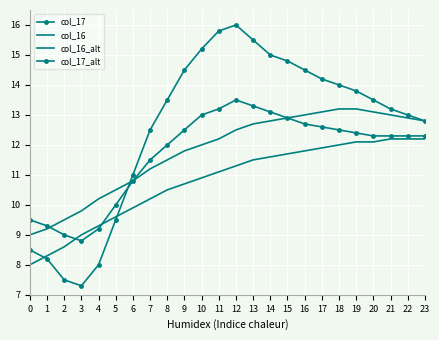

Reading left to right, extract all data points from this chart.

col_17: 8.5	8.2	7.5	7.3	8.0	9.5	11.0	12.5	13.5	14.5	15.2	15.8	16.0	15.5	15.0	14.8	14.5	14.2	14.0	13.8	13.5	13.2	13.0	12.8
col_16: 9.0	9.2	9.5	9.8	10.2	10.5	10.8	11.2	11.5	11.8	12.0	12.2	12.5	12.7	12.8	12.9	13.0	13.1	13.2	13.2	13.1	13.0	12.9	12.8
col_16_alt: 8.0	8.3	8.6	9.0	9.3	9.6	9.9	10.2	10.5	10.7	10.9	11.1	11.3	11.5	11.6	11.7	11.8	11.9	12.0	12.1	12.1	12.2	12.2	12.2
col_17_alt: 9.5	9.3	9.0	8.8	9.2	10.0	10.8	11.5	12.0	12.5	13.0	13.2	13.5	13.3	13.1	12.9	12.7	12.6	12.5	12.4	12.3	12.3	12.3	12.3